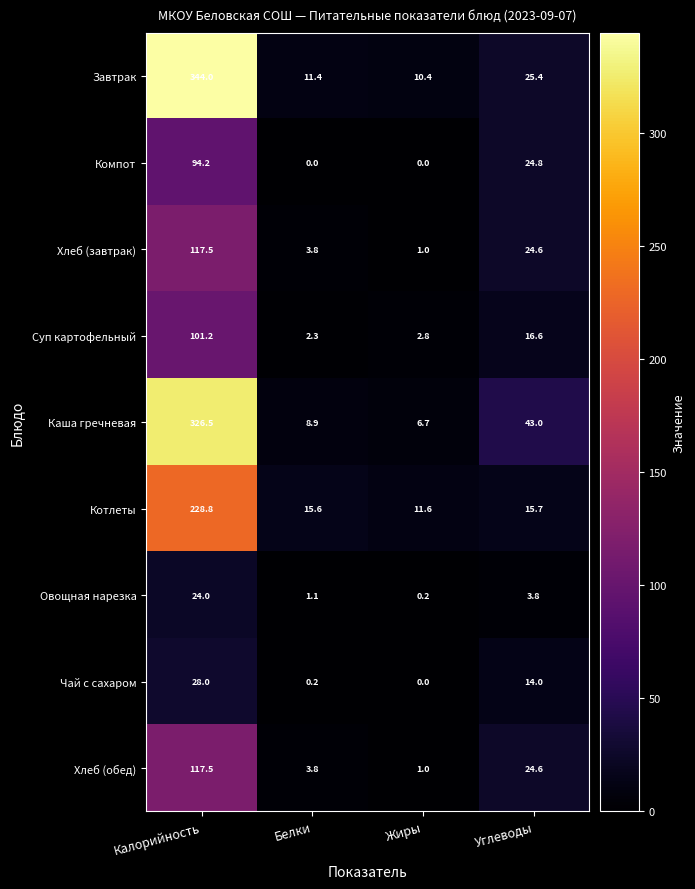

The Овощная нарезка series shows 1.9 at Углеводы. True or false?

False